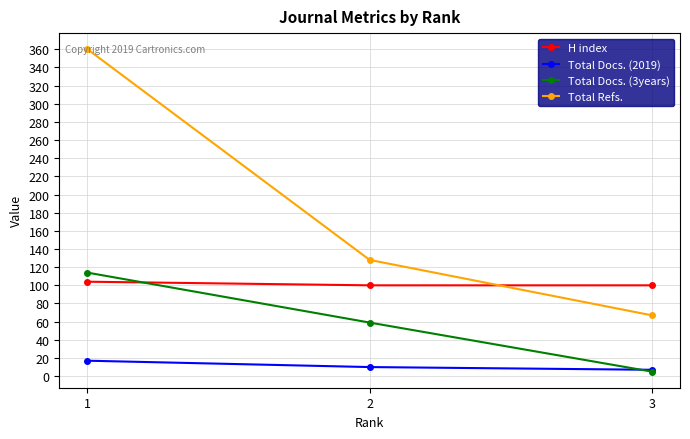

What are all the series names shown in the legend?

H index, Total Docs. (2019), Total Docs. (3years), Total Refs.